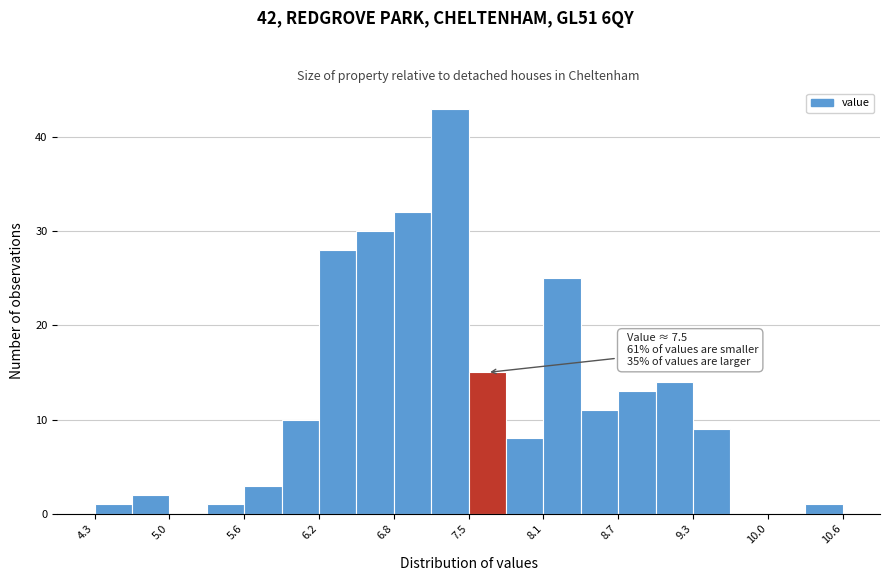

Around what value on the x-axis is the tallest bar? Give the approximate position of its centre, as read against the axis.

7.3